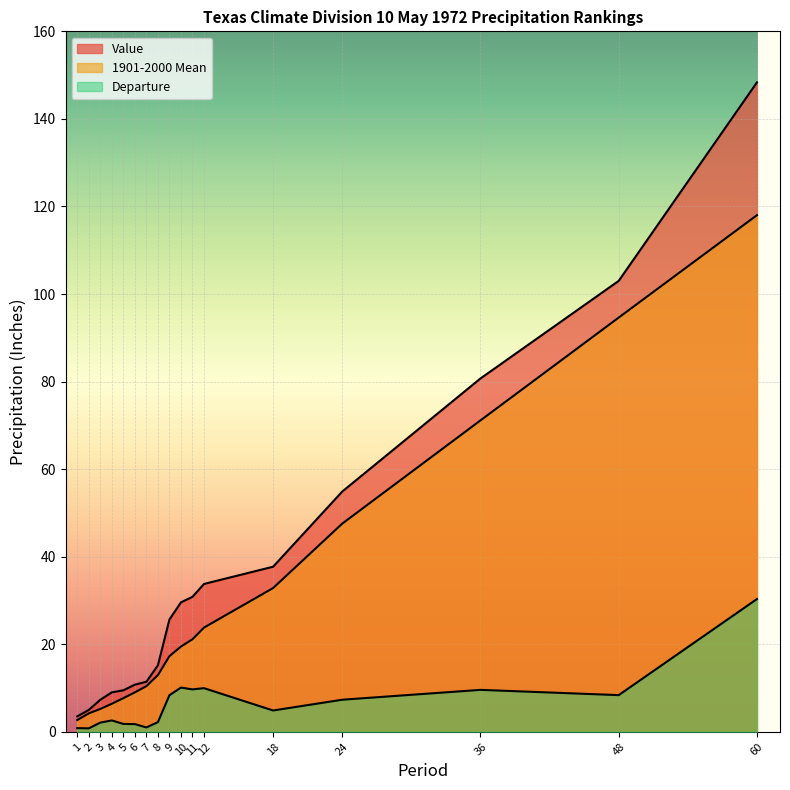

True or false: Value has a value of 10.8 at 6.

True